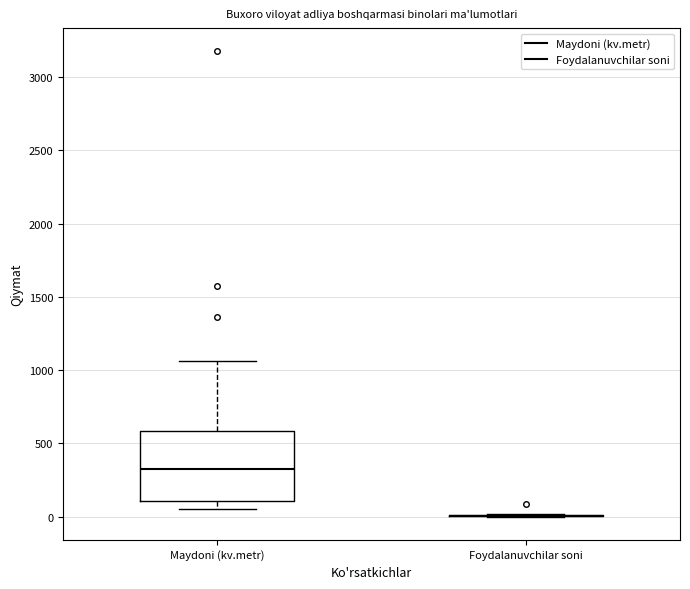

Reading left to right, transcribe this box plot: for each box, give where its median line is, the range the box spans, and where its two whiskers end, as read against the y-axis. The values are not printed on the chart, so give them approximately, as read against the axis.

Maydoni (kv.metr): median 350, box 100 to 600, whiskers 50 to 1050
Foydalanuvchilar soni: box collapsed to a line at 0, whiskers 0 to 0